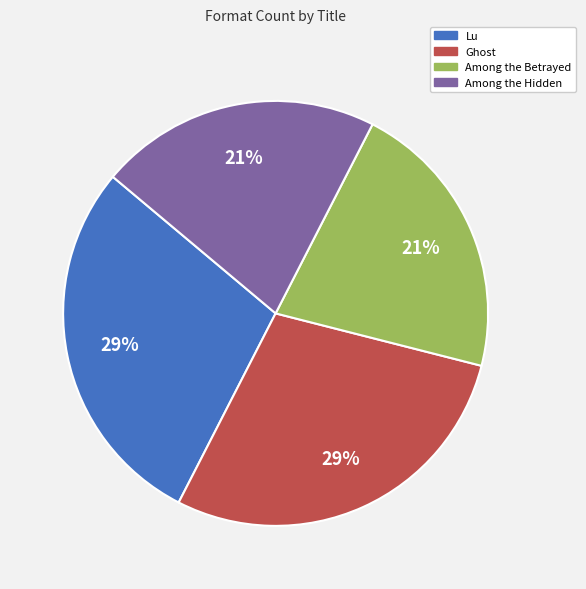

Which has a higher value, Among the Hidden or Ghost?

Ghost